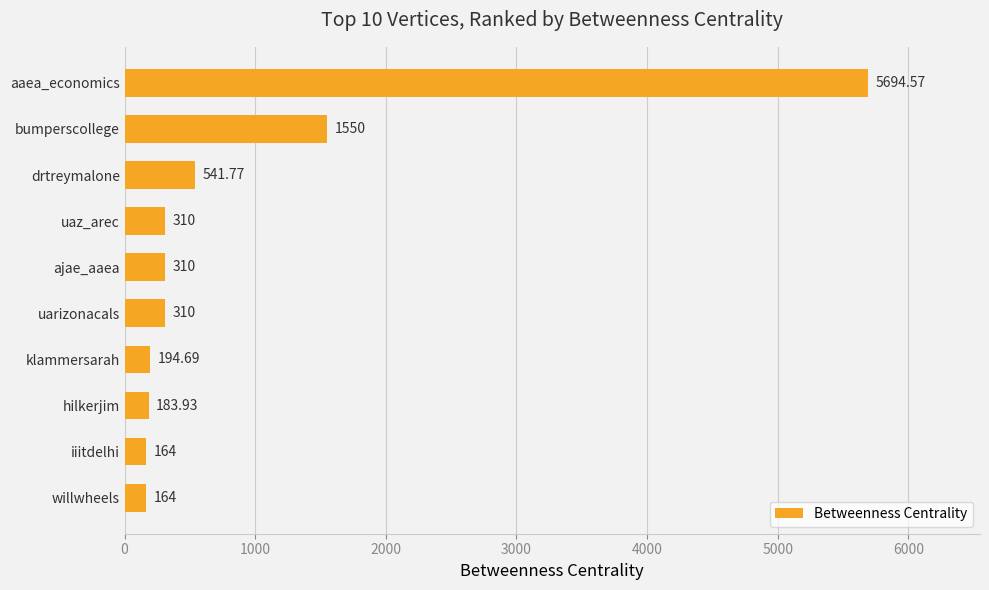

Between bumperscollege and aaea_economics, which is larger?

aaea_economics